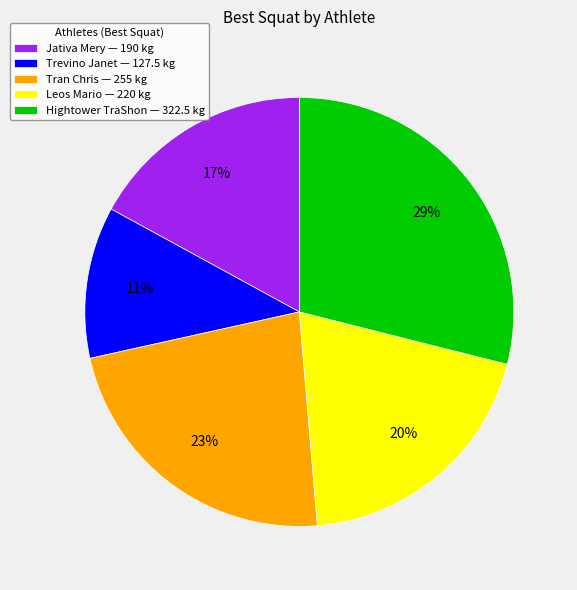

To the nearest percent, what portion does Tran Chris — 255 kg represent?

23%